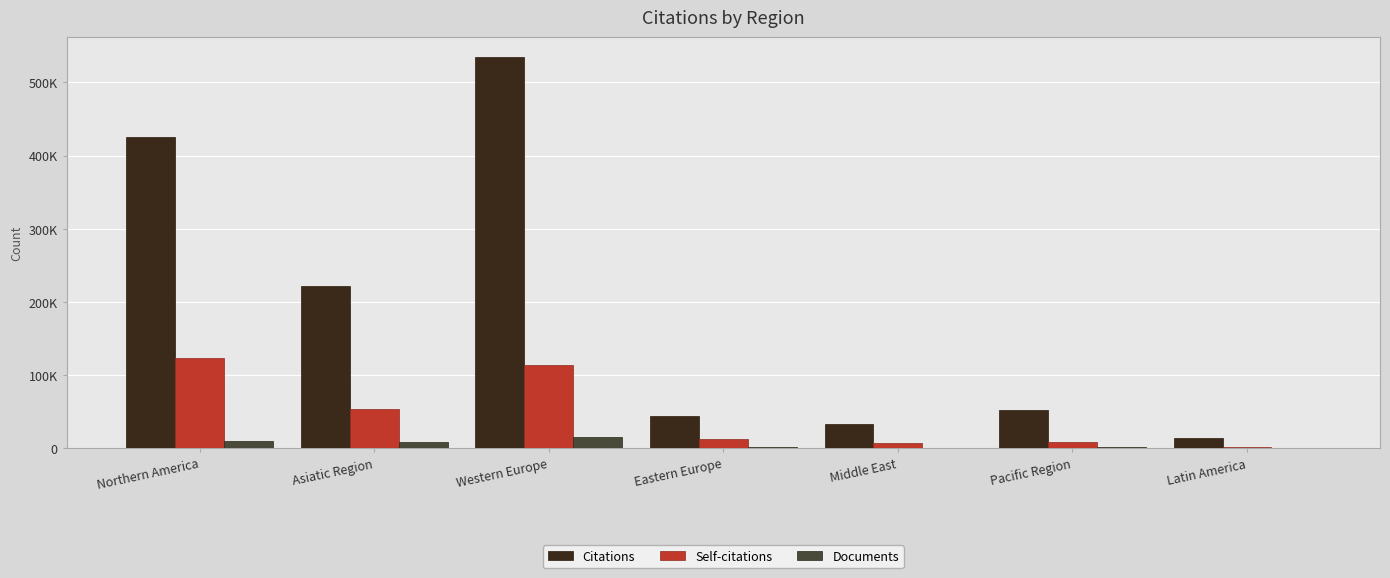

At Western Europe, list the series in order from largest to smallest.

Citations, Self-citations, Documents